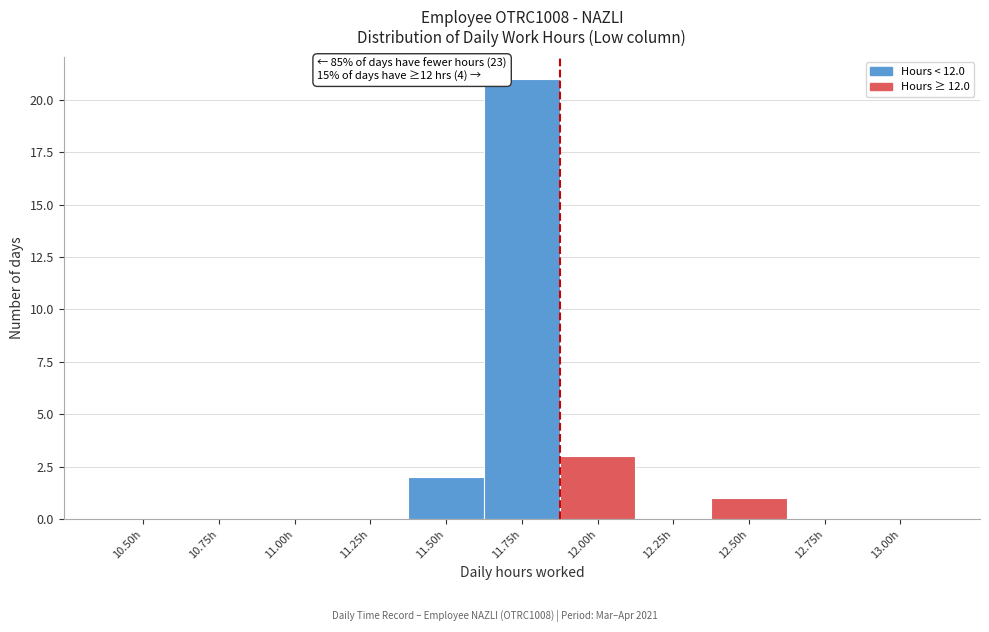

Reading right to left, extract all data points from this chart.

13.00h=0	12.75h=0	12.50h=1	12.25h=0	12.00h=3	11.75h=21	11.50h=2	11.25h=0	11.00h=0	10.75h=0	10.50h=0